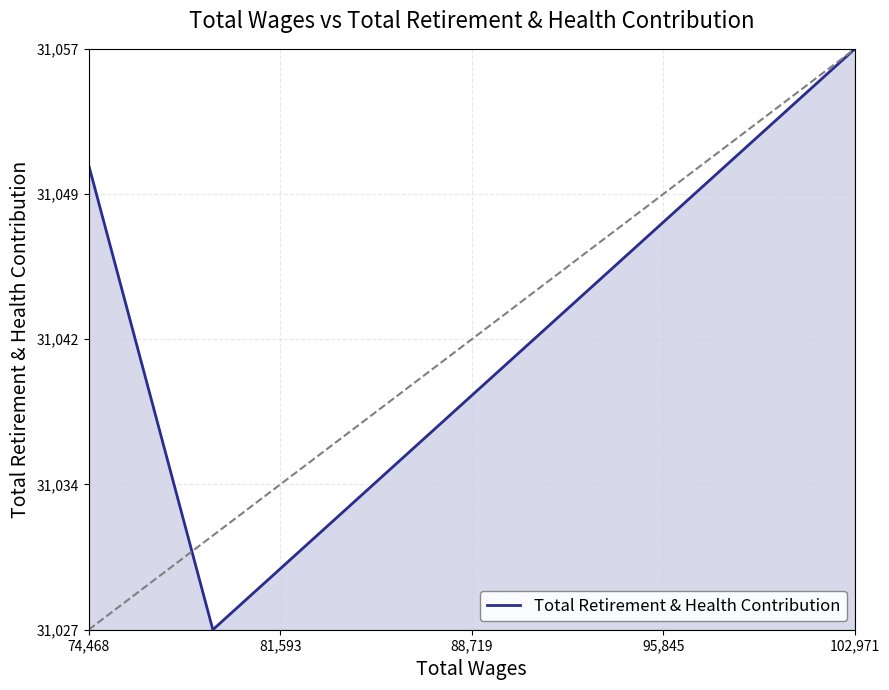

True or false: the data has more than 0 interior local peaks.

True